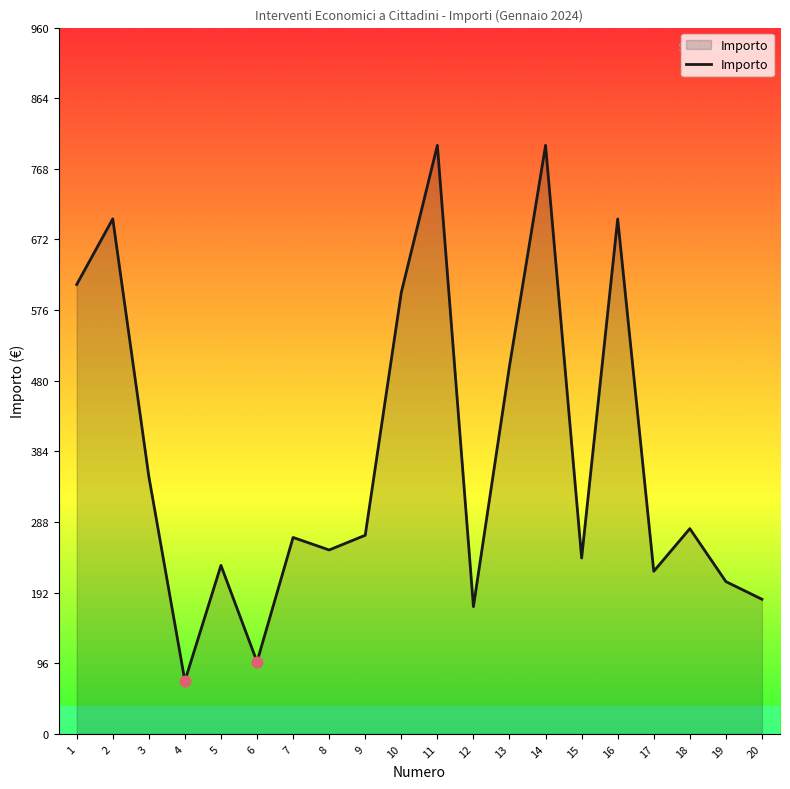

What is the ratio of the value at 14 to the value at 8?

3.2